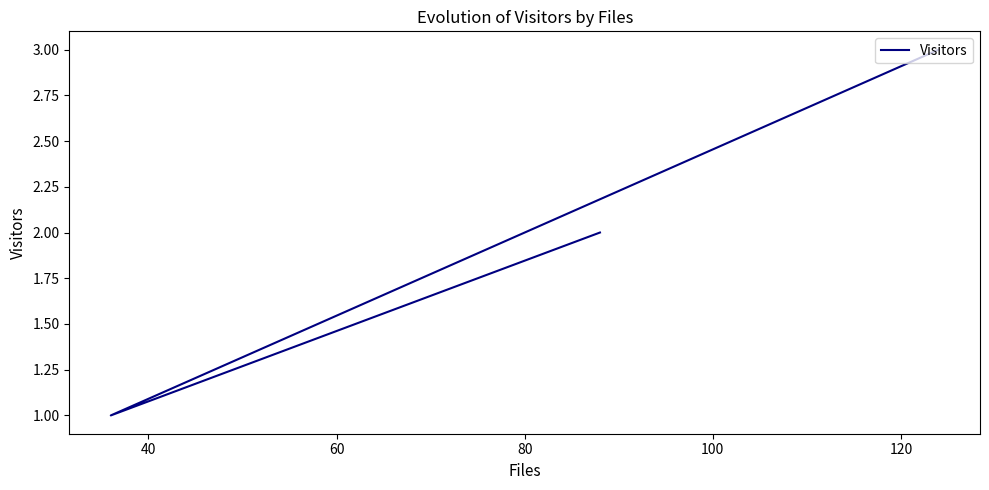

How many lines are shown in the chart?

1